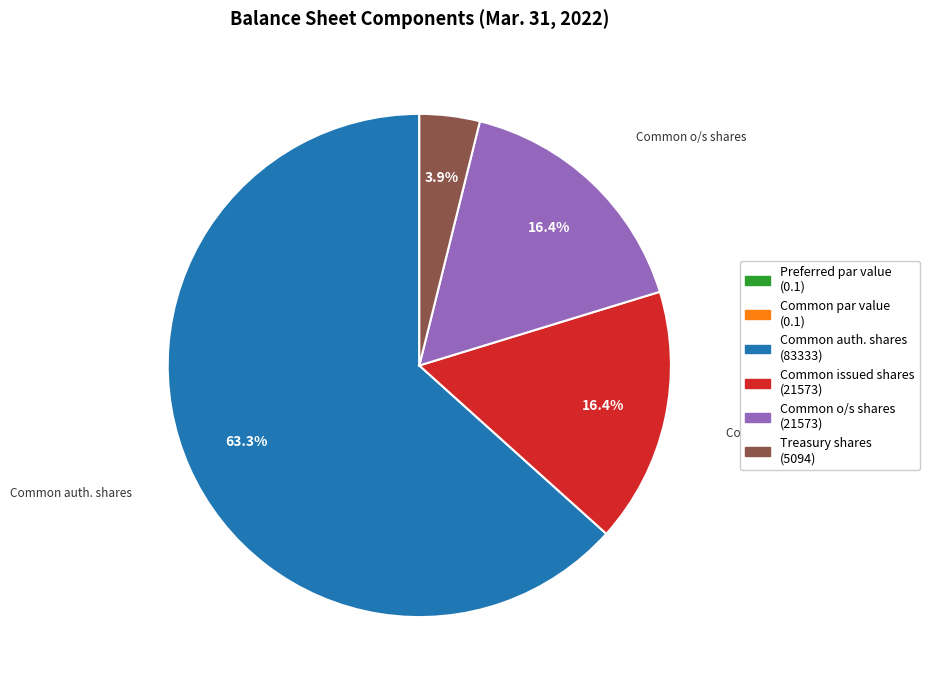

Is there any slice that represents more than half of the pie?

Yes